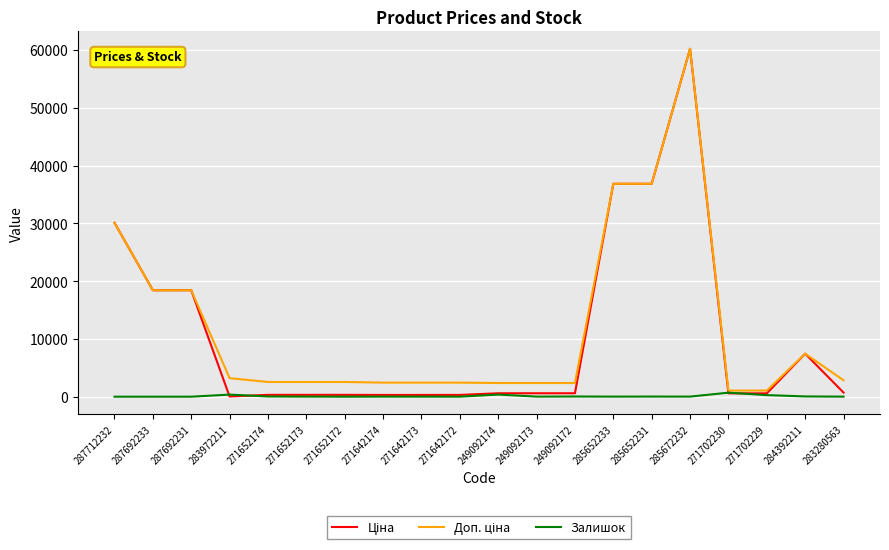

At which category is the sum across all series the highest?

285672232